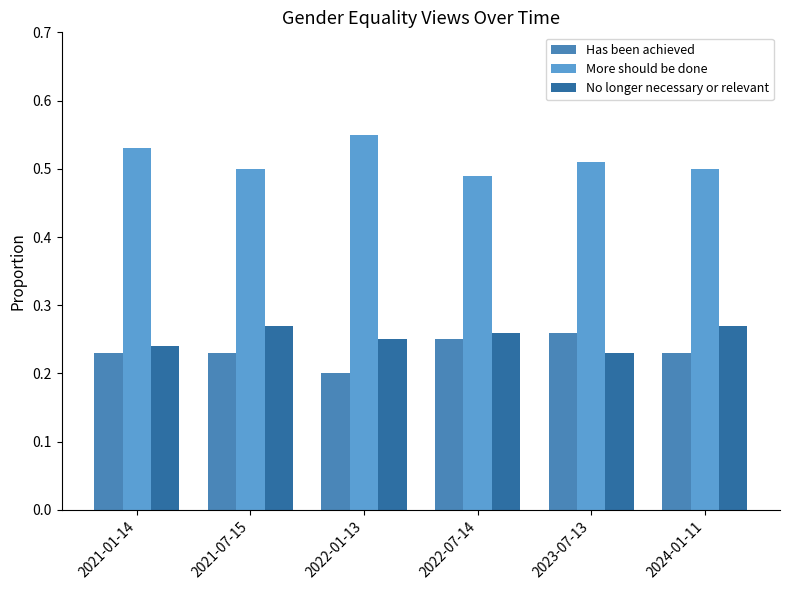

Which category has the lowest value in the Has been achieved series?

2022-01-13